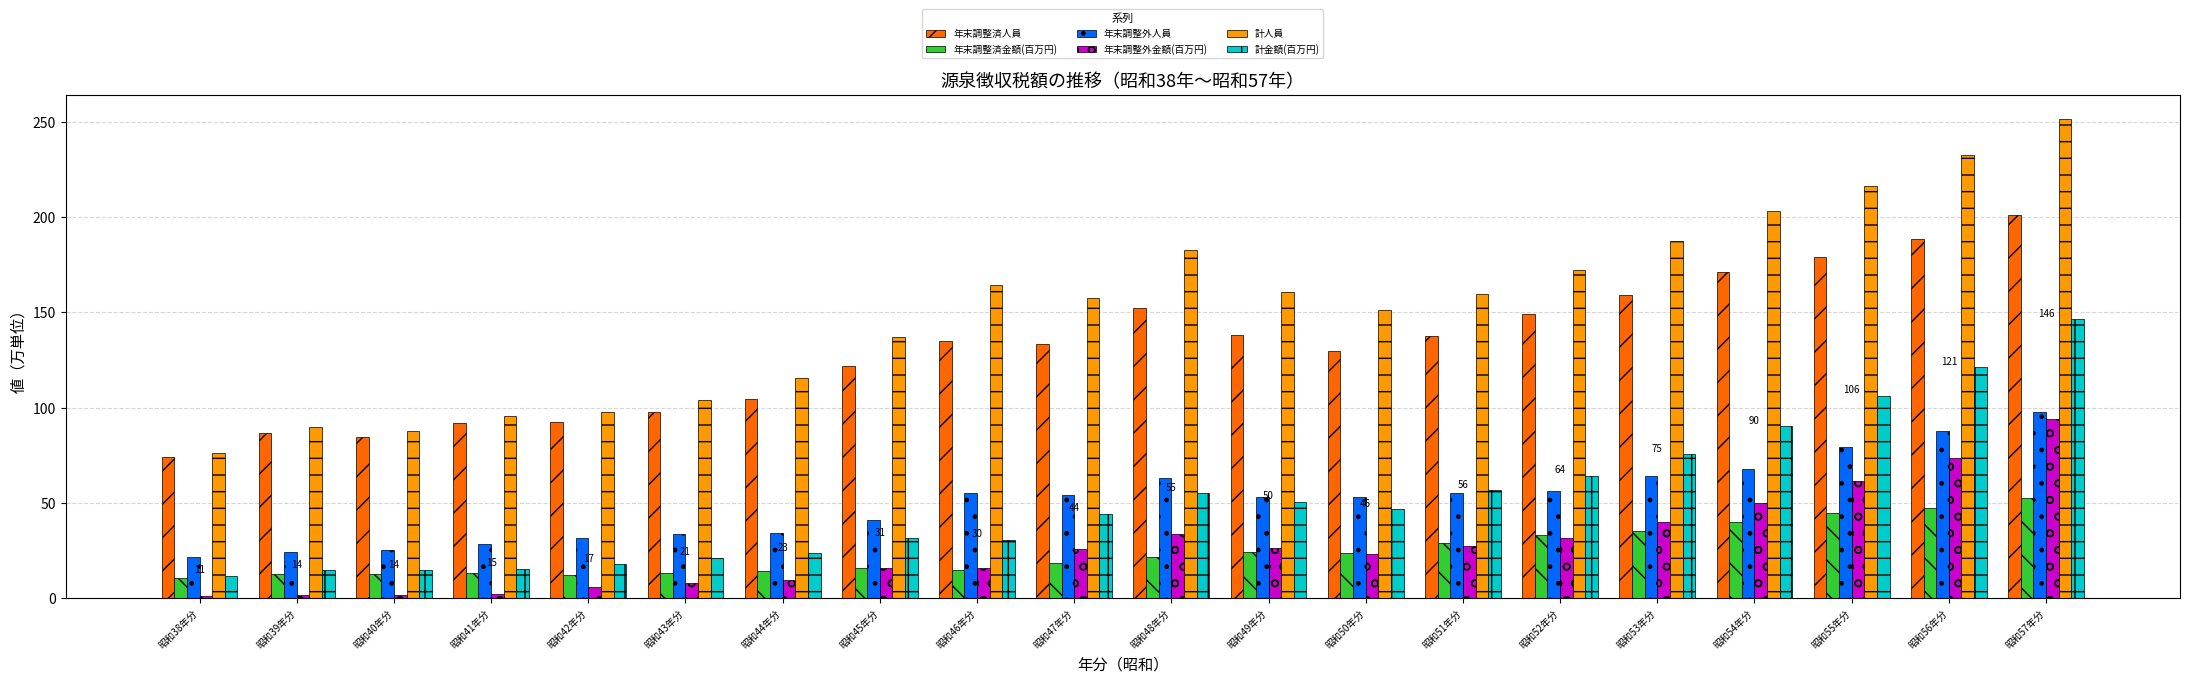

Is the value of 計人員 at 昭和47年分 greater than the value of 年末調整済金額(百万円) at 昭和41年分?

Yes